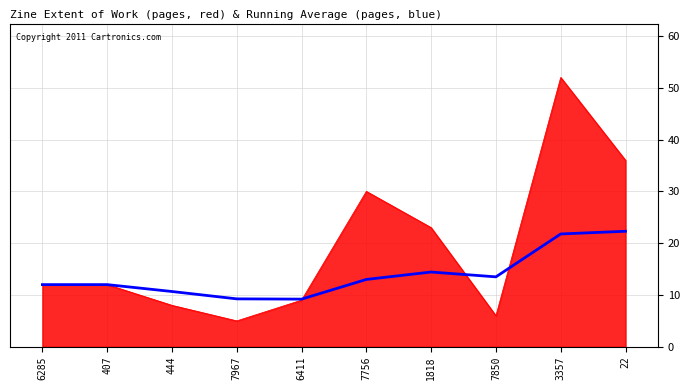

What is the smallest value displayed?

5.0